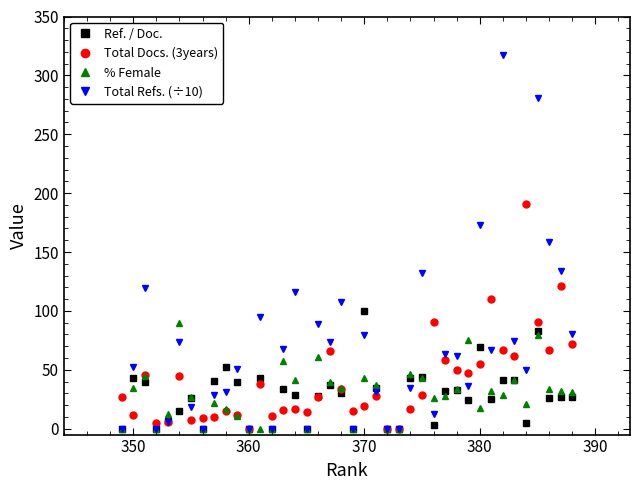

What is the highest value of the Total Docs. (3years) series?

191.0